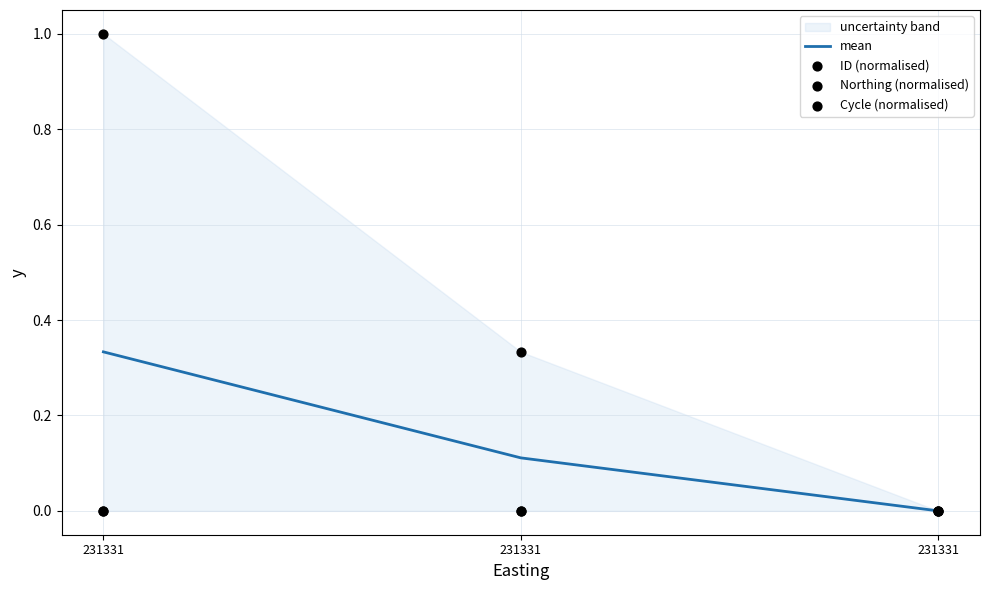

What are all the series names shown in the legend?

mean, ID (normalised), Northing (normalised), Cycle (normalised)